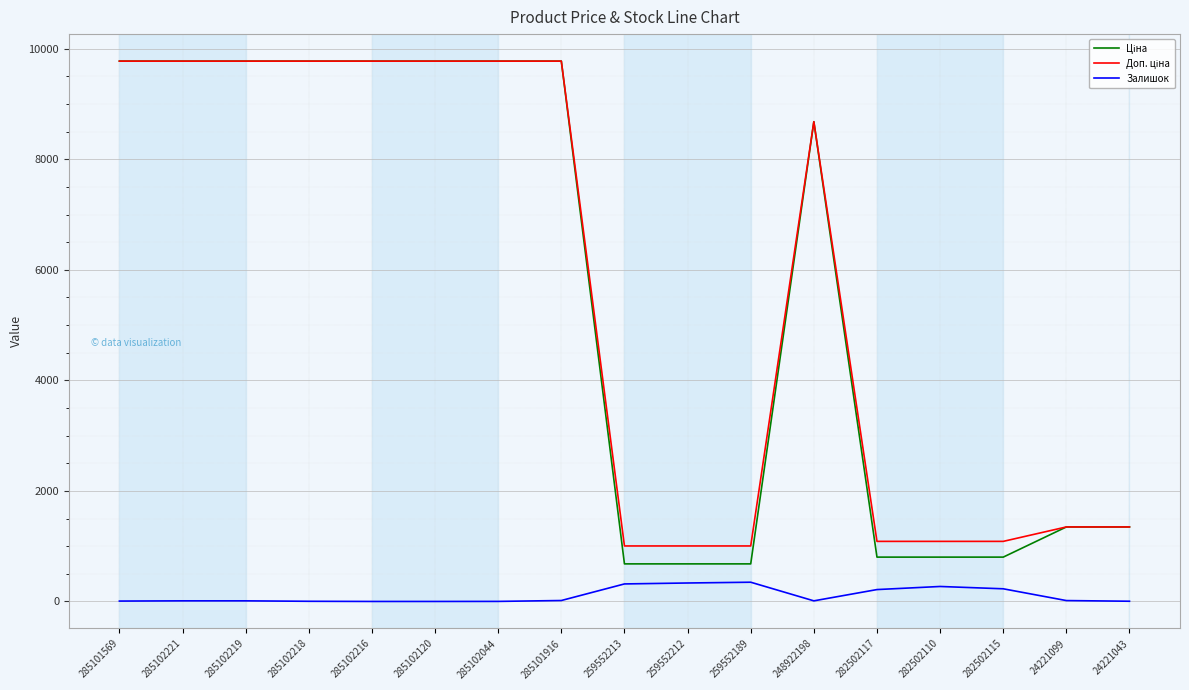

The Залишок series shows 11.0 at 285102219. True or false?

True